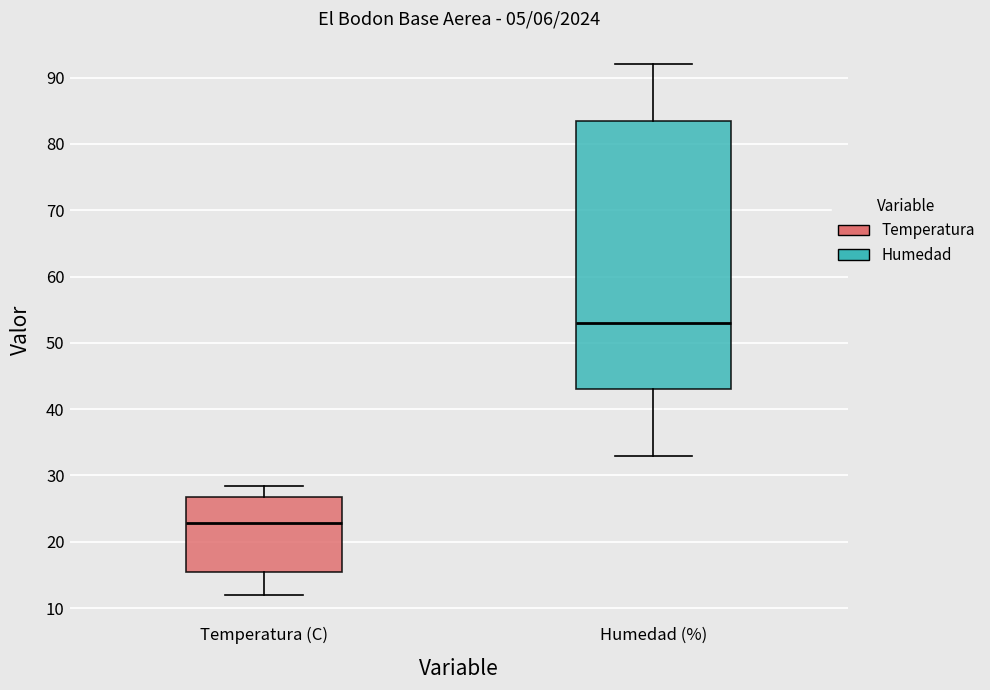

Comparing the boxes themselves (not the whiskers), which one is the tallest?

Humedad (%)